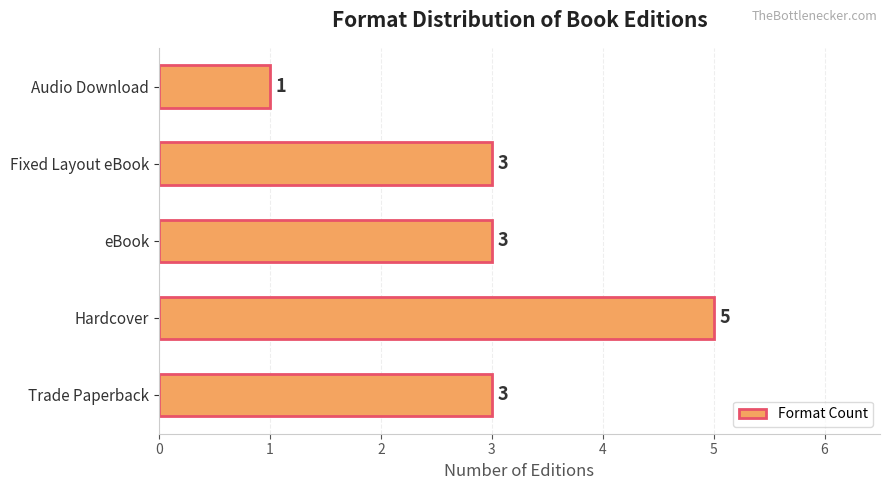

Count the values in the range 3 to 4.

3